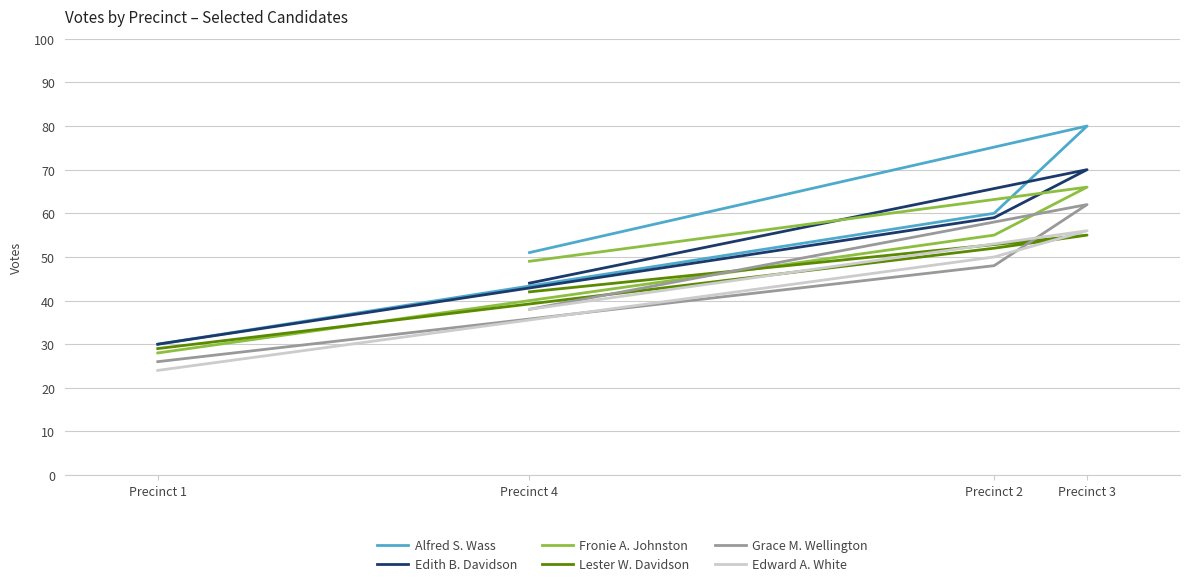

What is the sum of the Edward A. White values at Precinct 3 and Precinct 2?

106